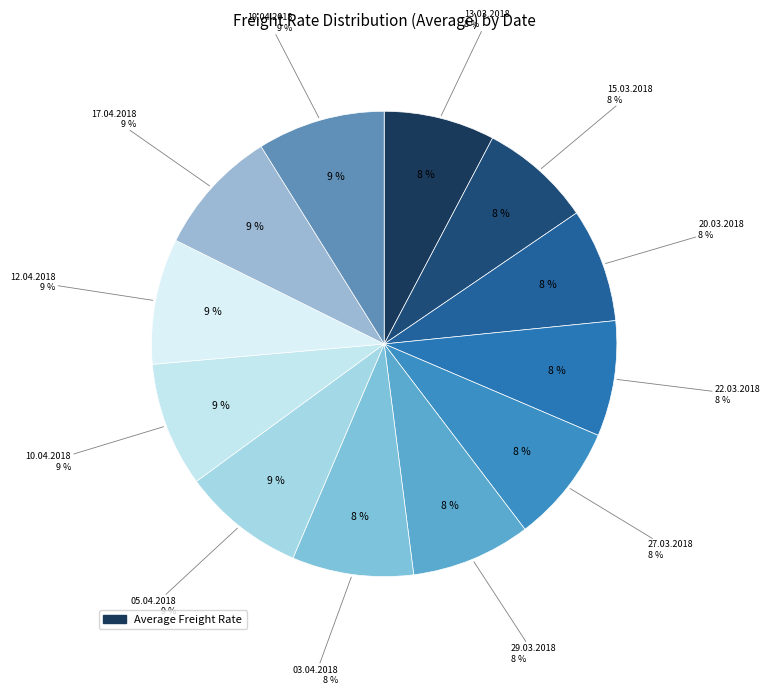

To the nearest percent, what is the difference between the largest and smallest slice percentages?

1%